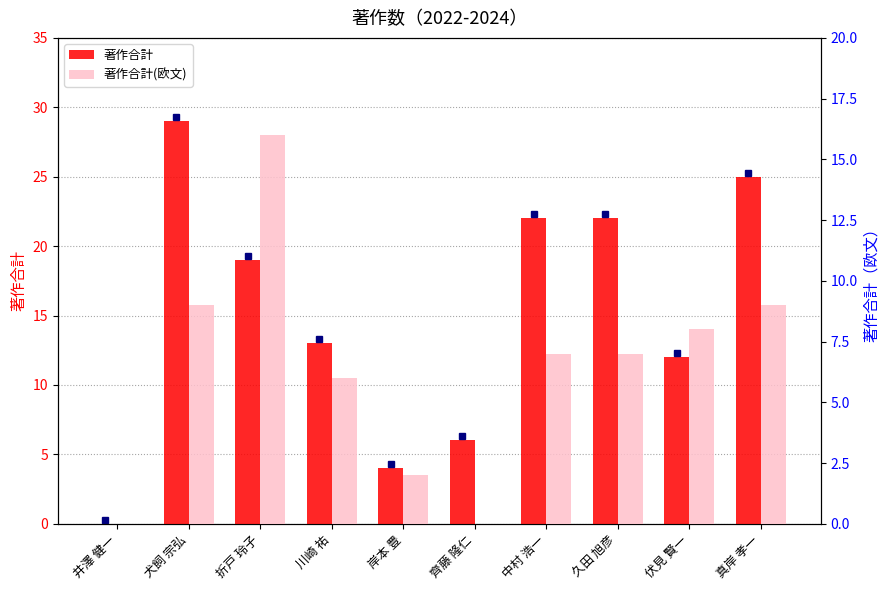

Between 岸本 豊 and 伏見 賢一, which is larger?

伏見 賢一